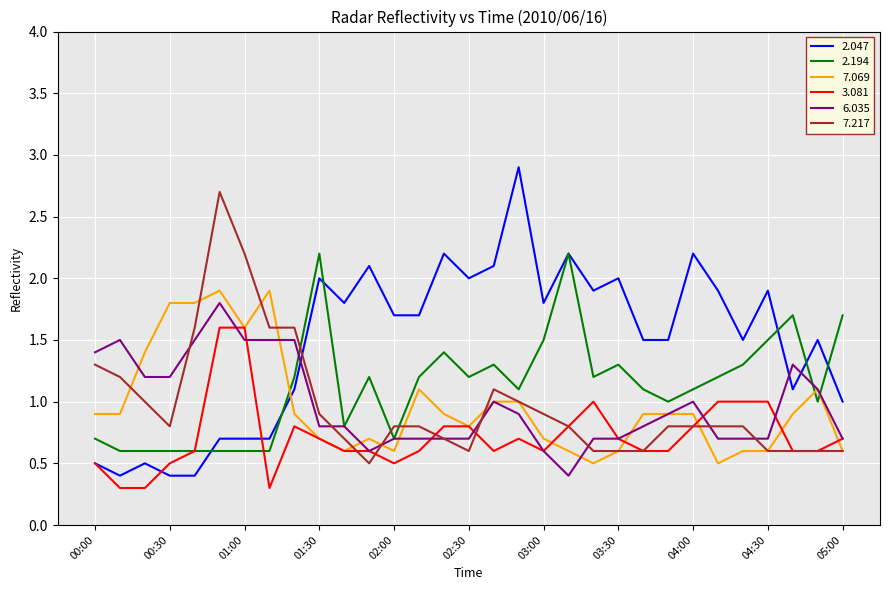

Count the 3.081 values in the range 0 to 1.

29